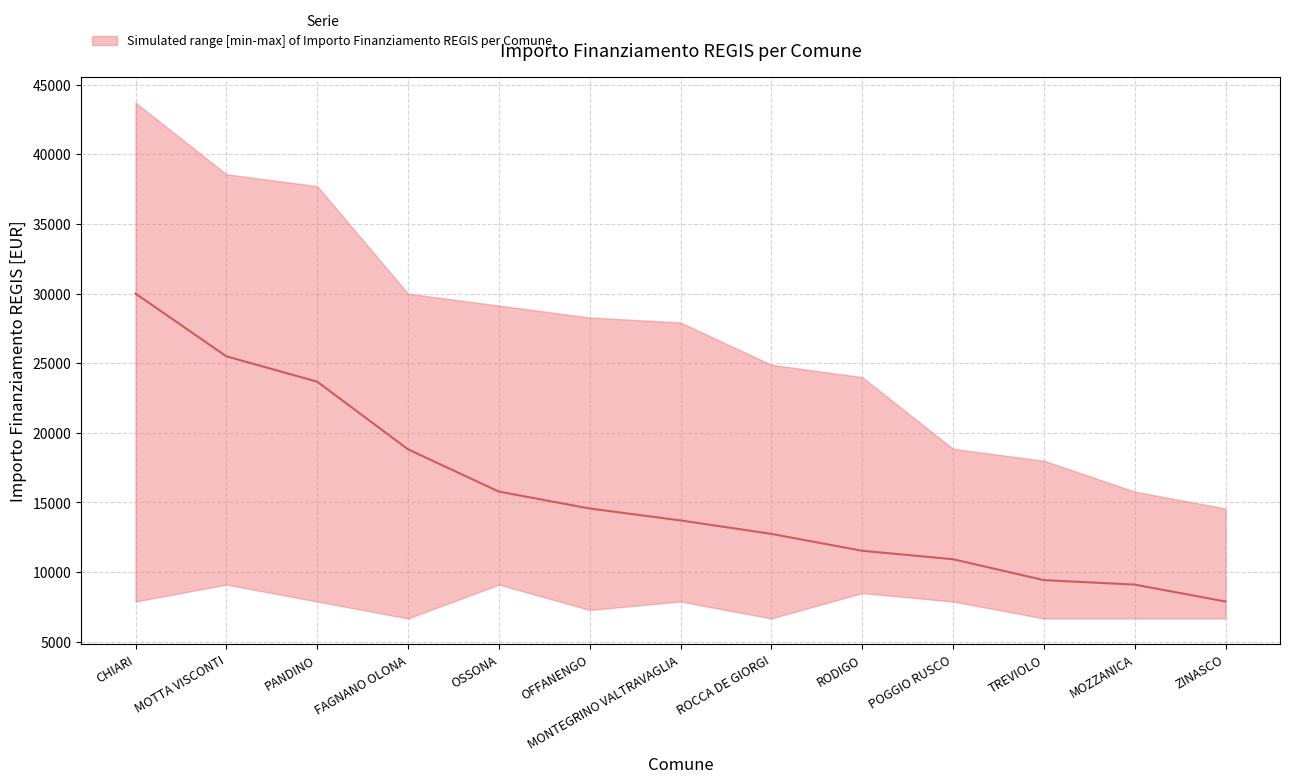

What is the label of the 11th point from the left?

TREVIOLO